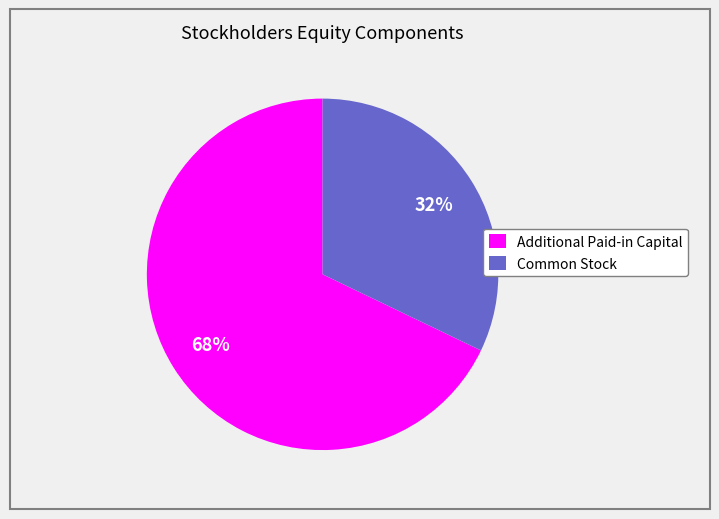

To the nearest percent, what is the combined percentage of Additional Paid-in Capital and Common Stock?

100%